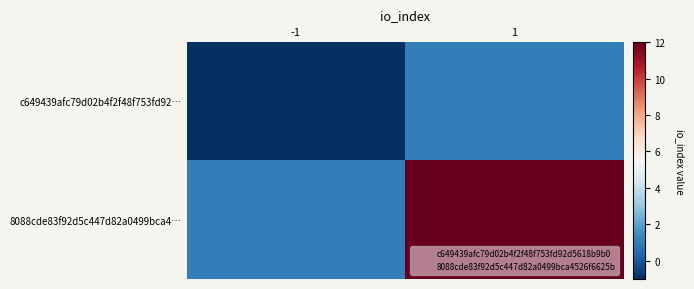

Rank the series by their average value, from lowest to highest.

c649439afc79d02b4f2f48f753fd92…, 8088cde83f92d5c447d82a0499bca4…